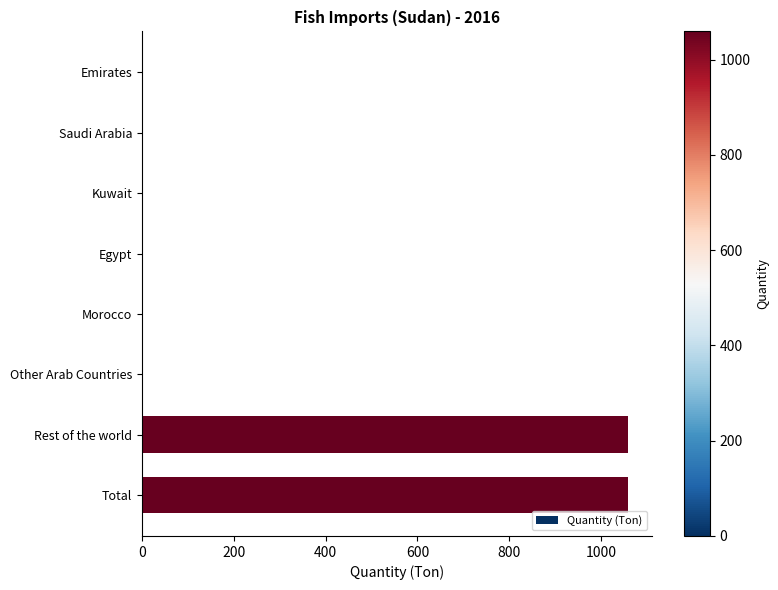

How many values exceed 0?

2